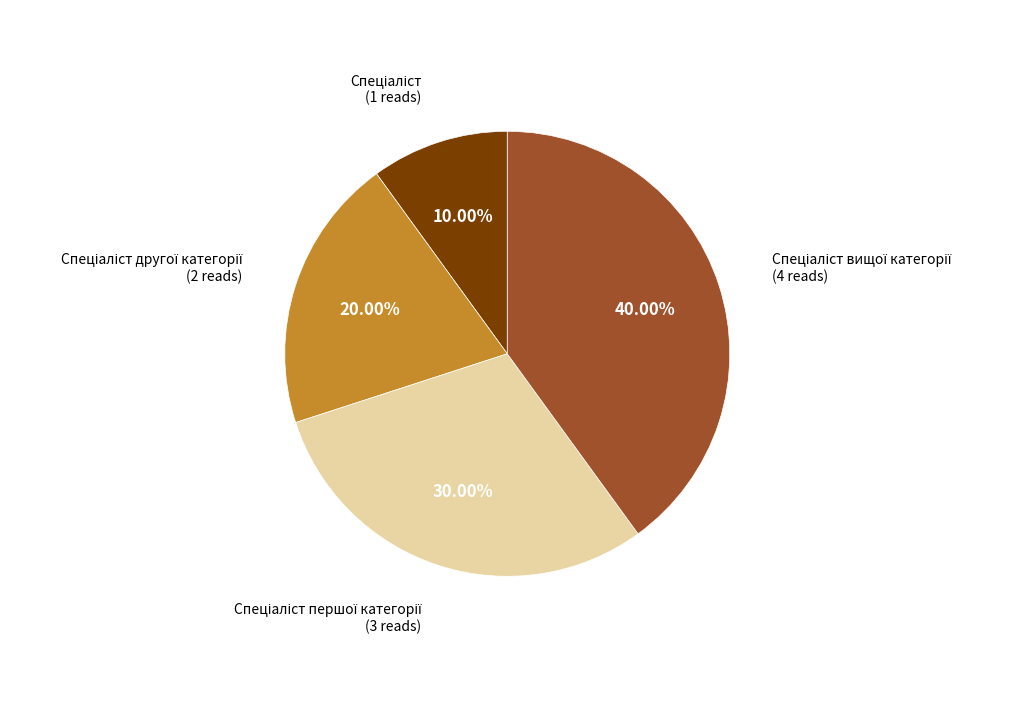

Does any single category account for the majority?

No